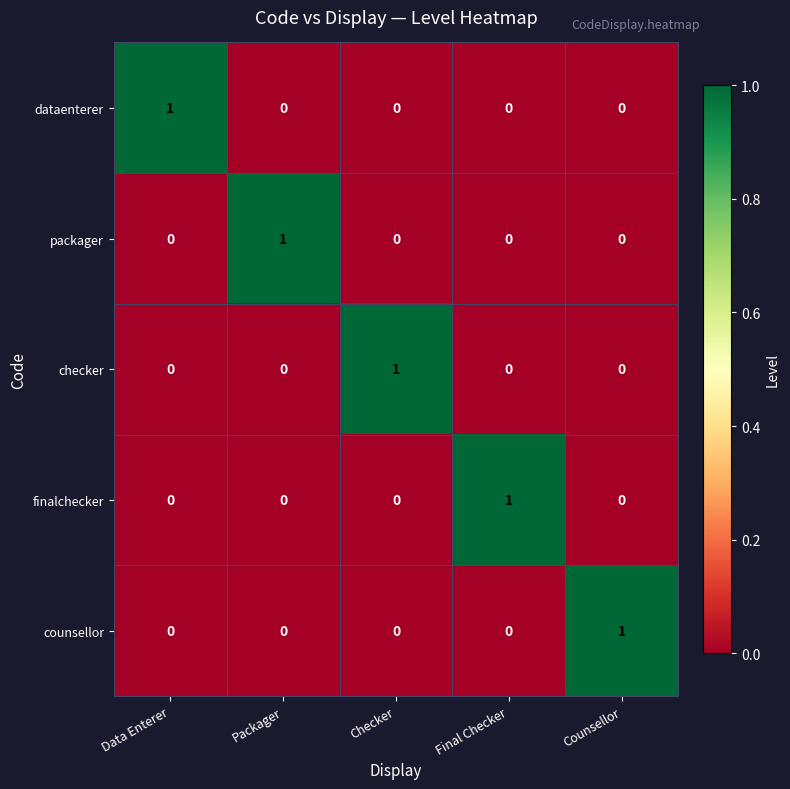

How many distinct data groups are displayed?

5